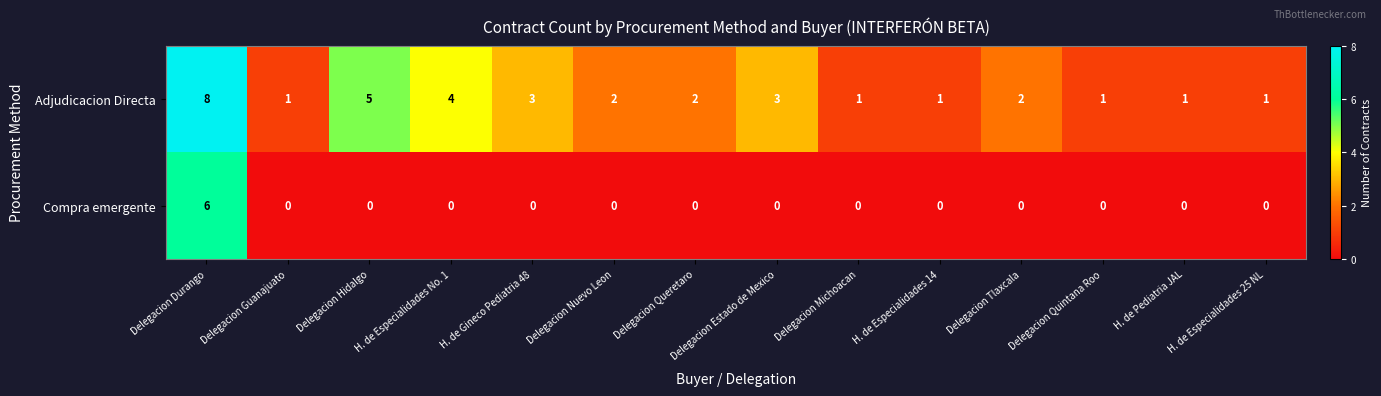

What is the sum of the Adjudicacion Directa values at H. de Gineco Pediatria 48 and H. de Especialidades 25 NL?

4